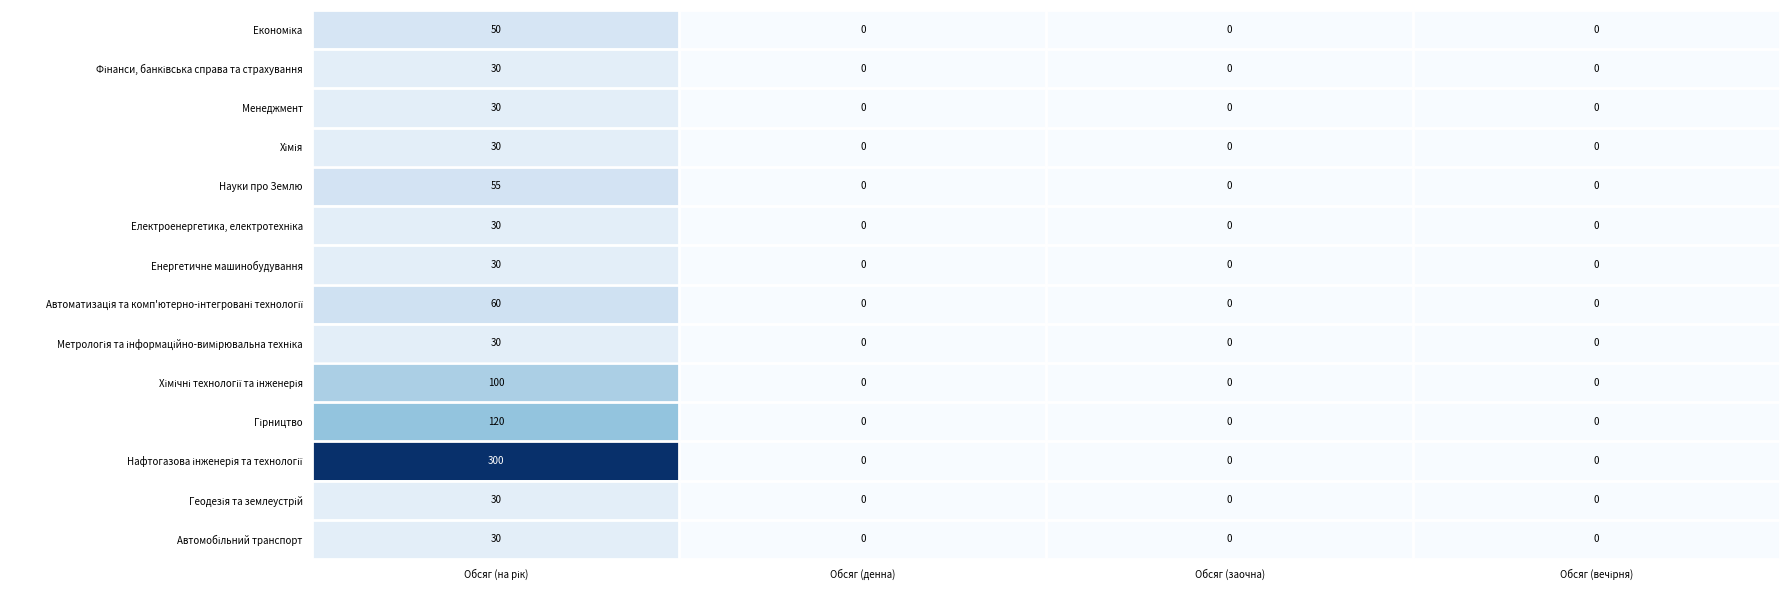

True or false: Науки про Землю has a value of -19 at Обсяг (денна).

False